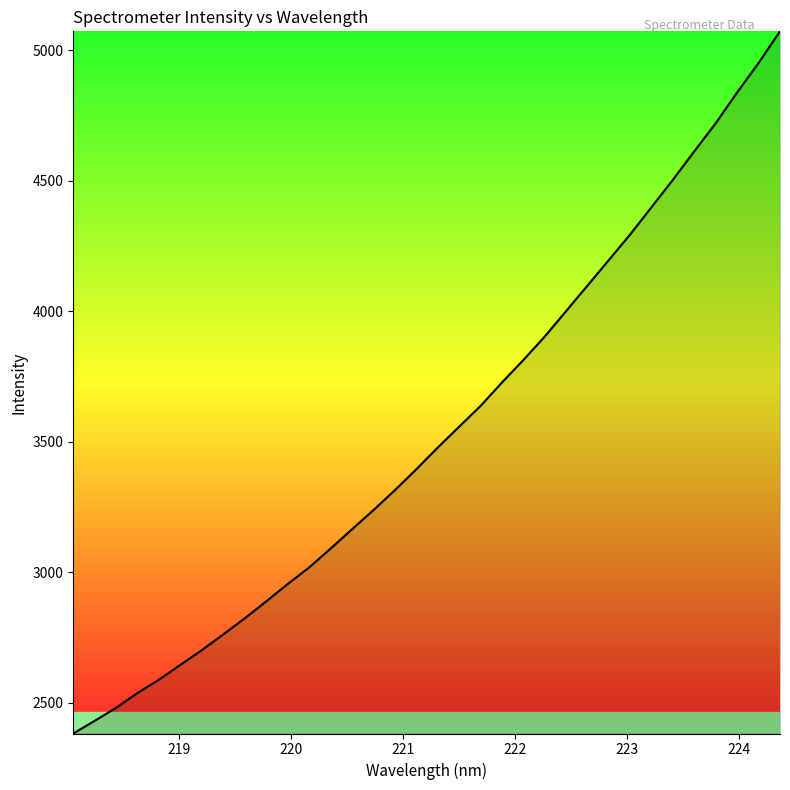

What is the difference between the maximum and minimum values?

2690.7